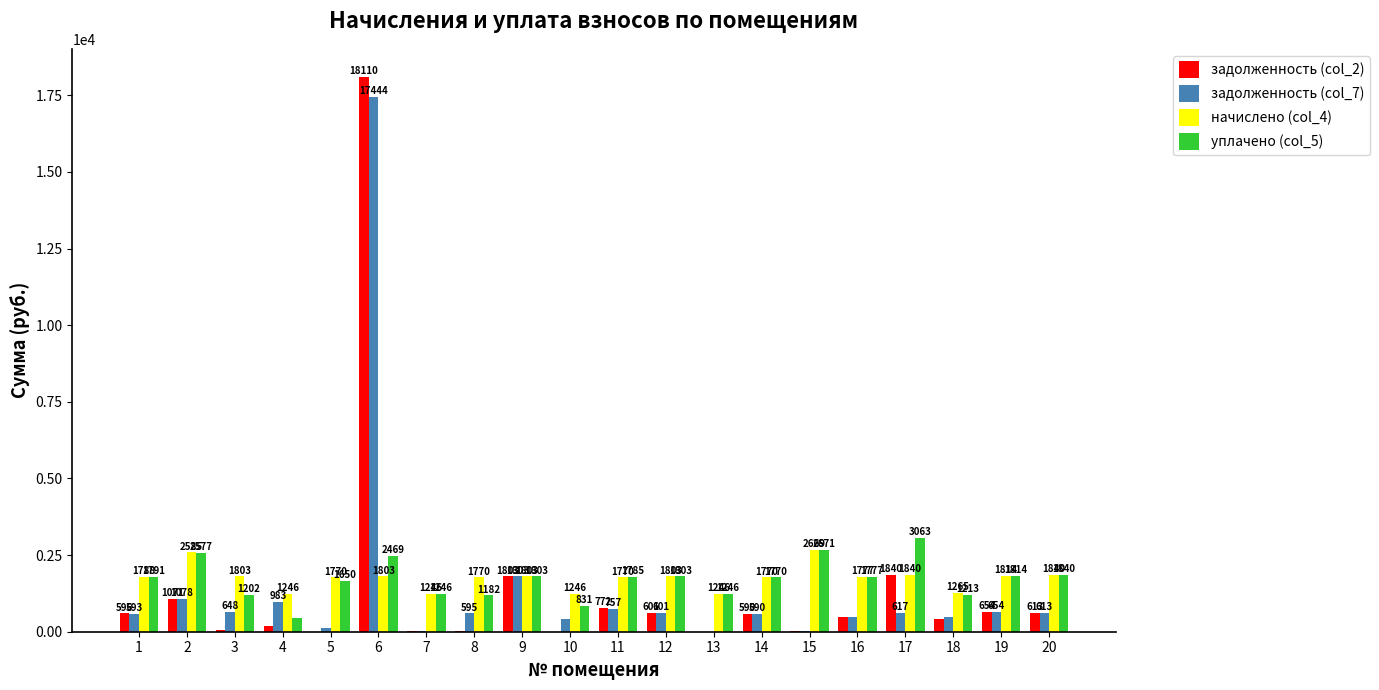

Between 9 and 11, which series saw the biggest shift?

задолженность (col_7)